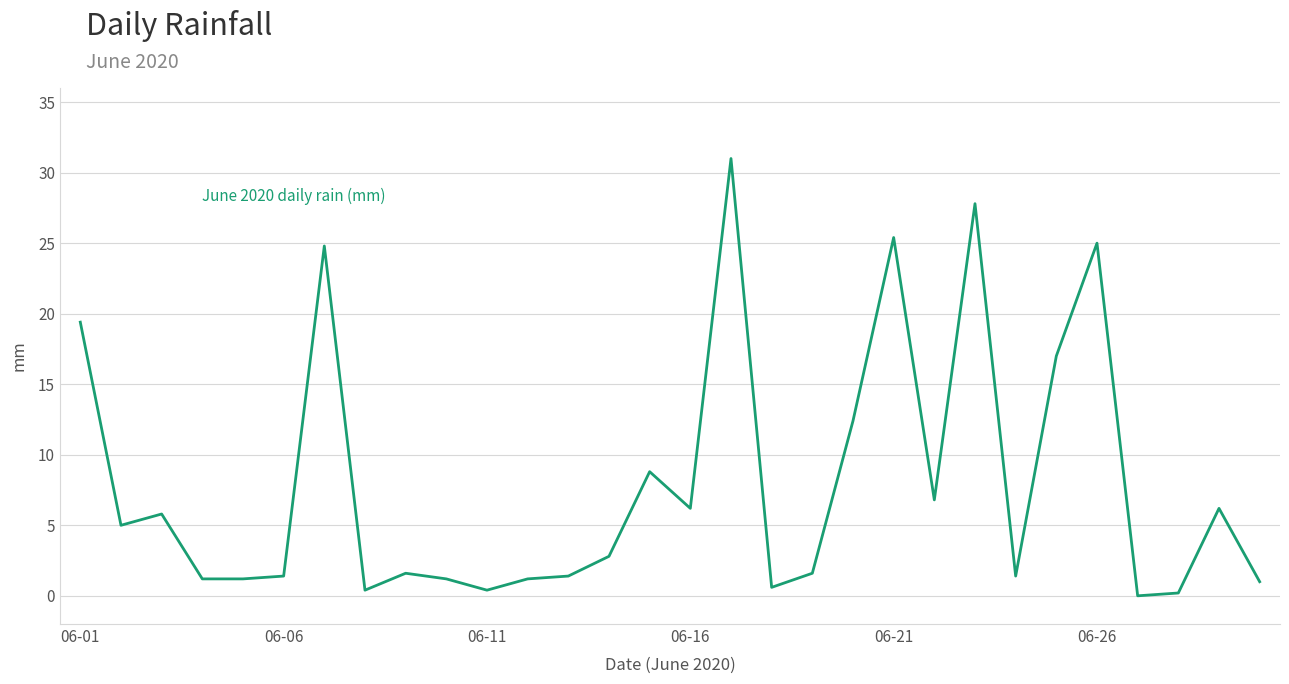

What is the difference between the maximum and minimum values?

31.0